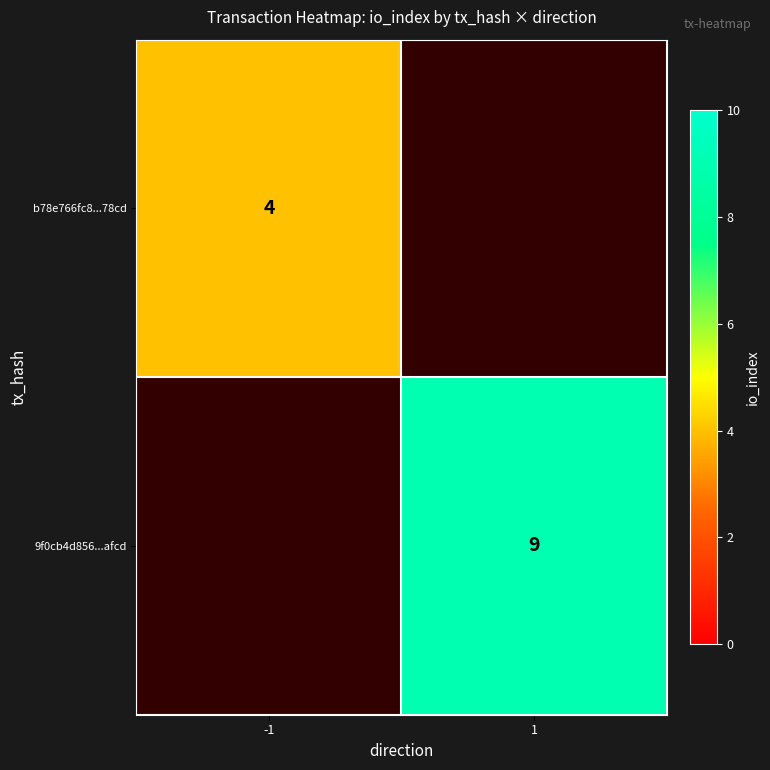

The 9f0cb4d856...afcd series shows 9 at 1. True or false?

True